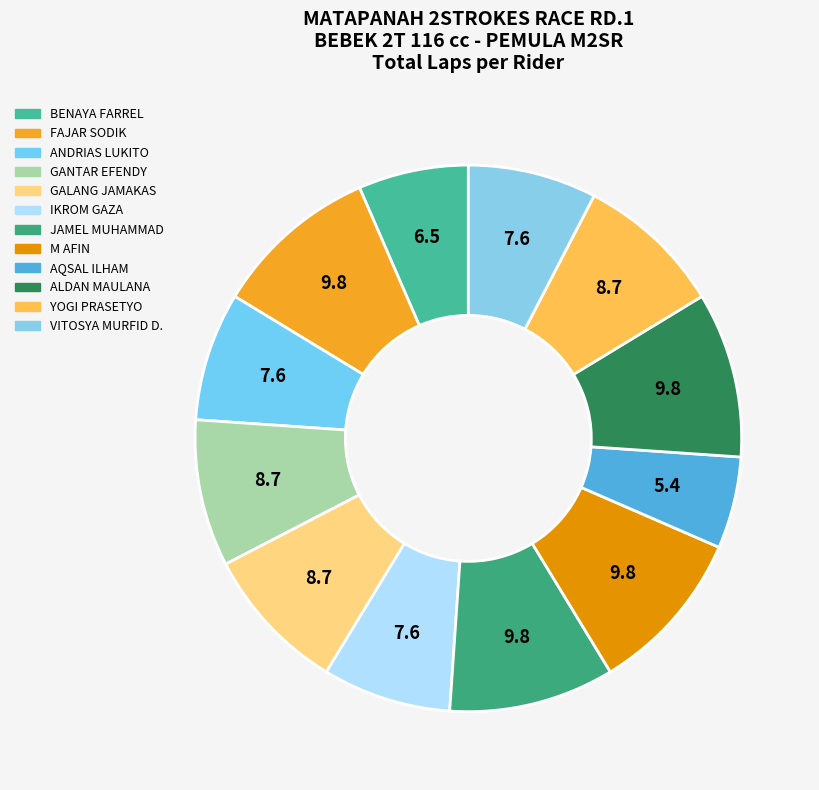

What is the total percentage of JAMEL MUHAMMAD and M AFIN?

19.6%